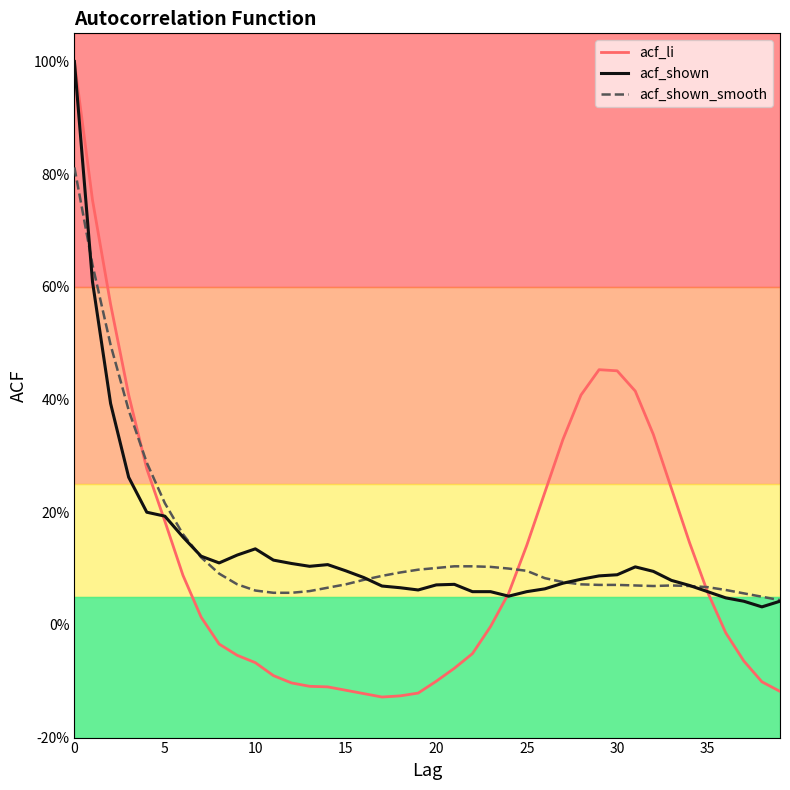

Does the chart display data point markers on the line(s)?

No